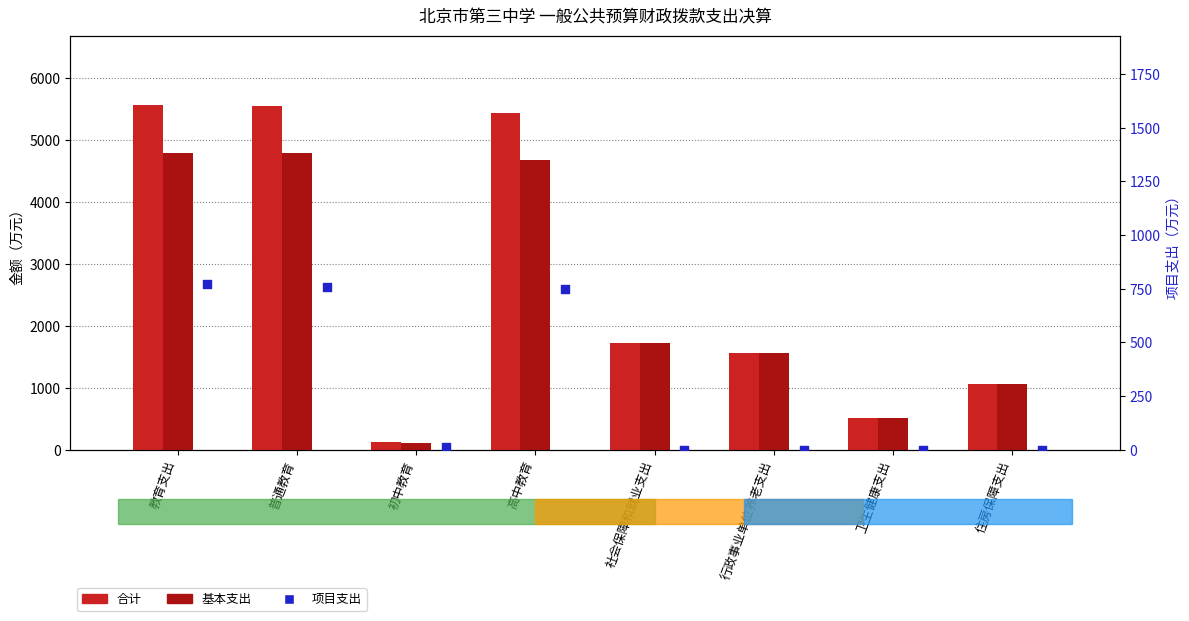

At how many categories does at least one series exceed 1414?

5